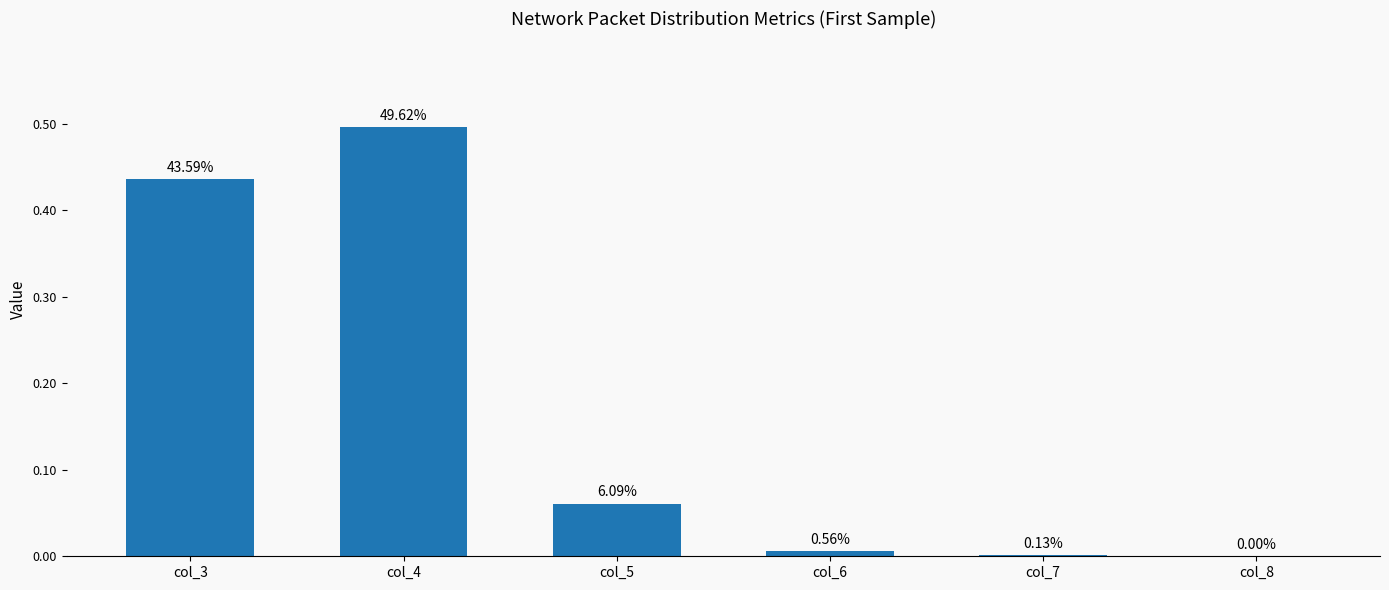

Reading right to left, what are all the values shown in this chart?

col_8=0.0	col_7=0.0	col_6=0.0	col_5=0.1	col_4=0.5	col_3=0.4